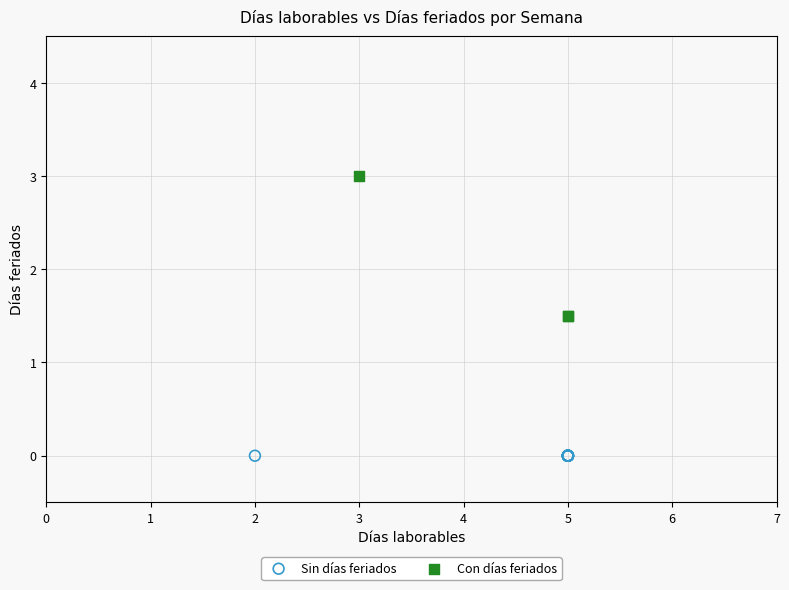

Which series contains the lowest Y value?

Sin días feriados